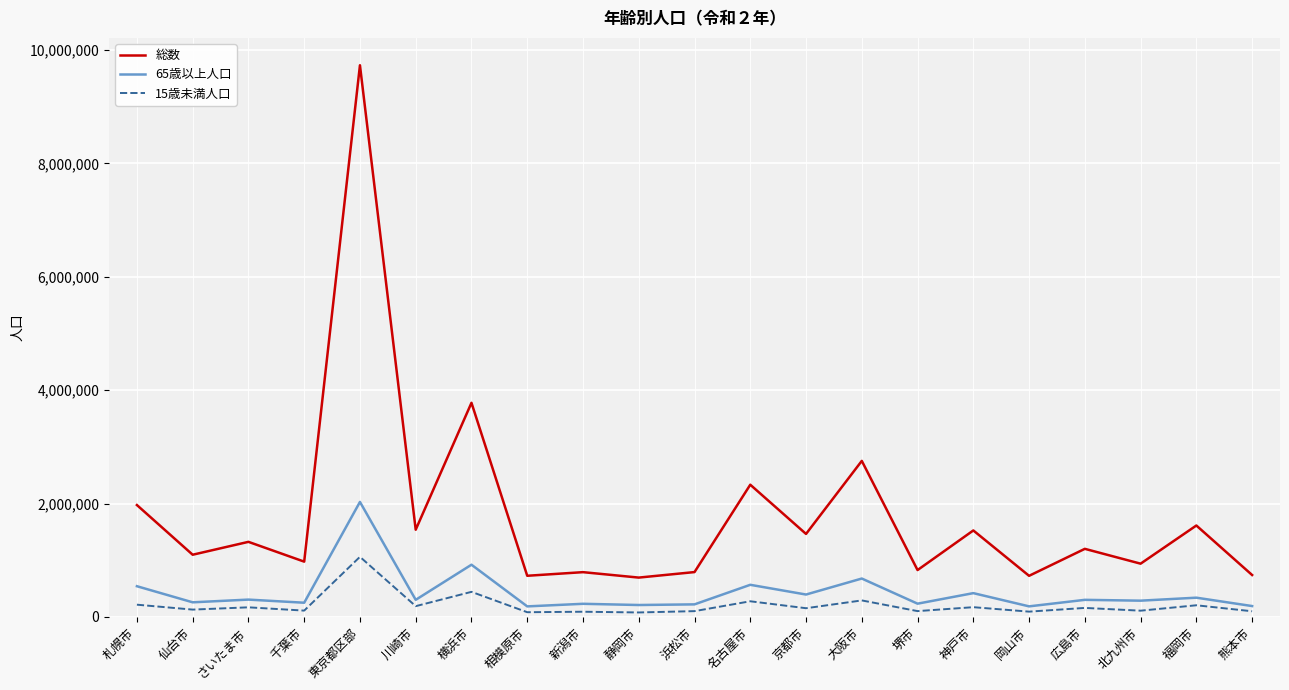

Is it true that 総数 equals 1463723 at 京都市?

True